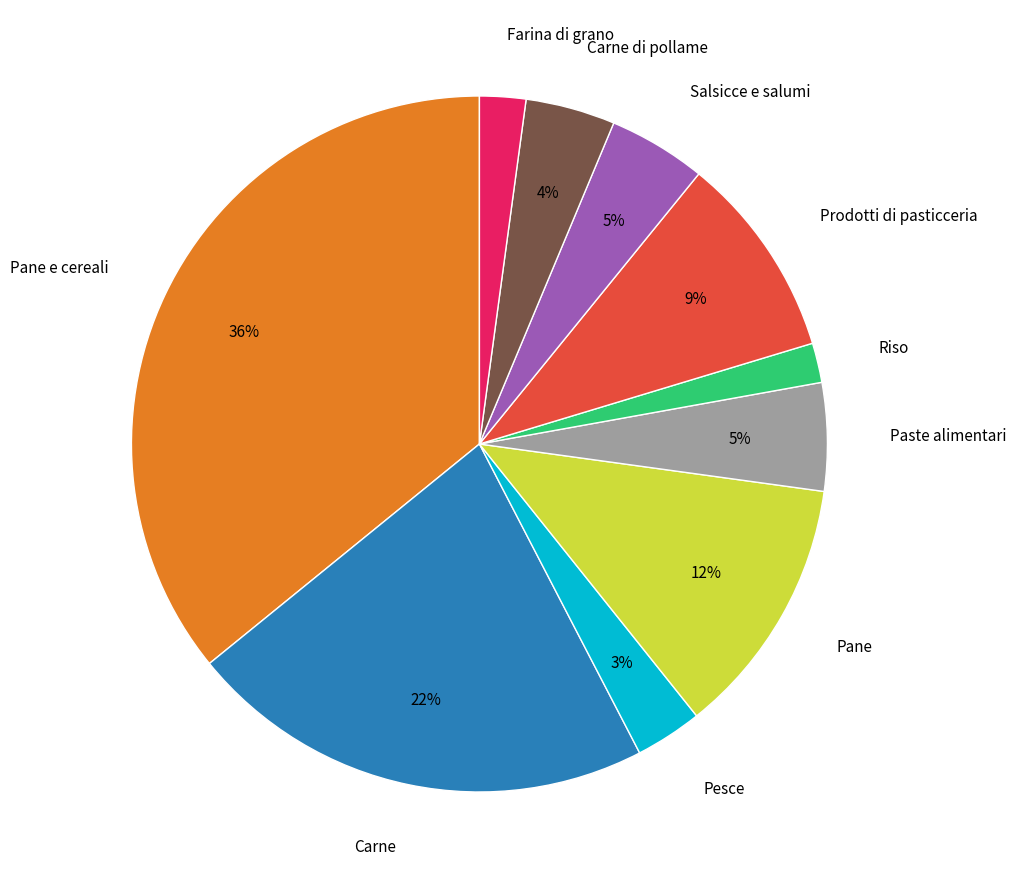

Which category has the biggest portion of the pie?

Pane e cereali